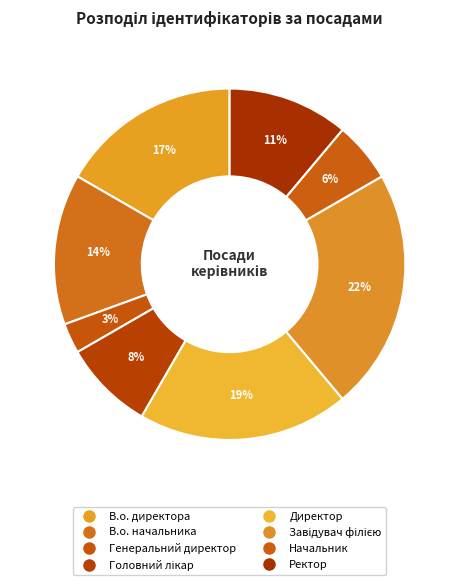

Count the number of slices in the pie.

8